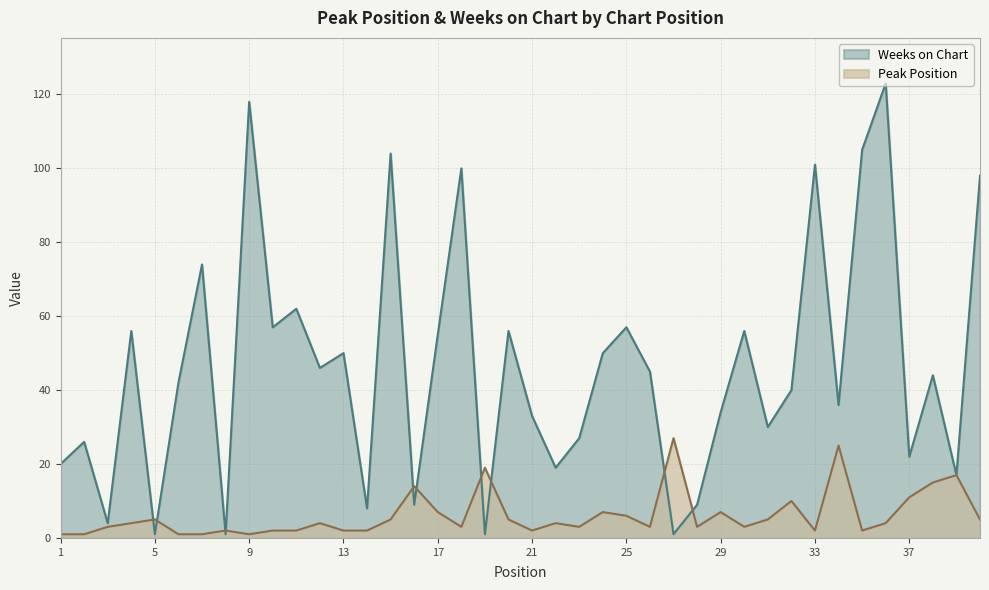

Does the chart display data point markers on the line(s)?

No